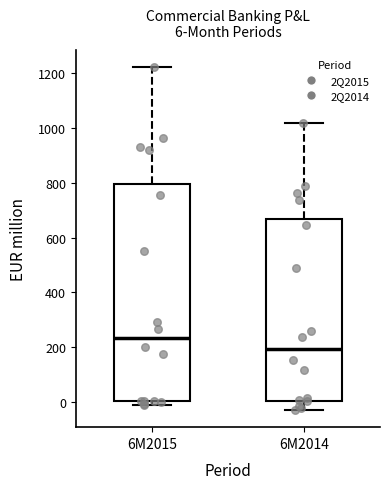

Comparing the boxes themselves (not the whiskers), which one is the tallest?

6M2015